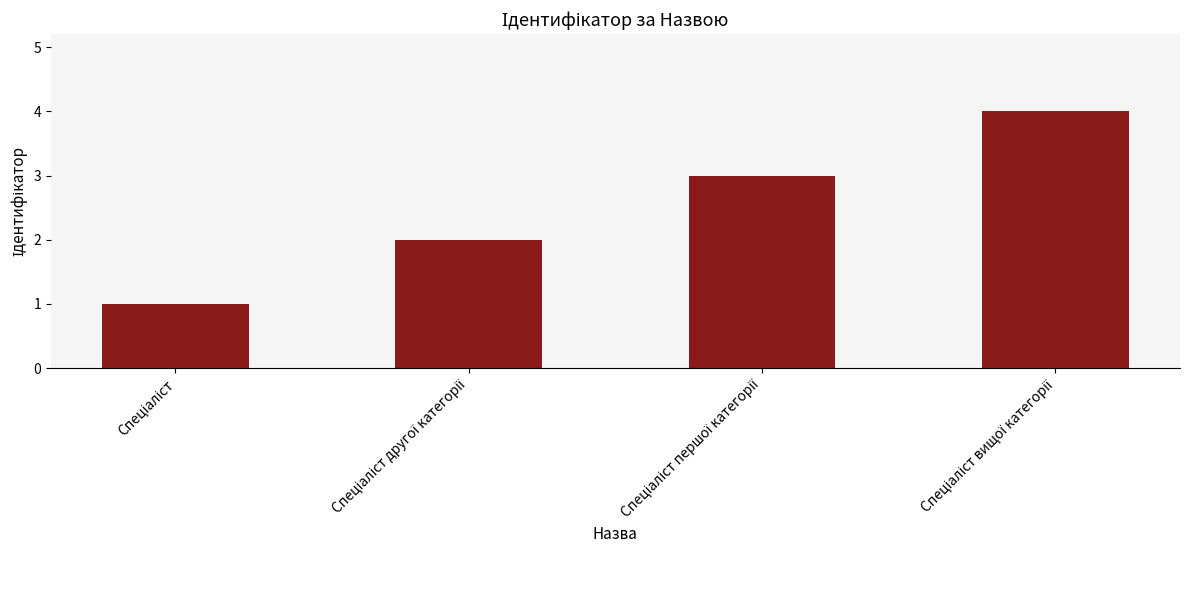

What is the sum of all values?

10